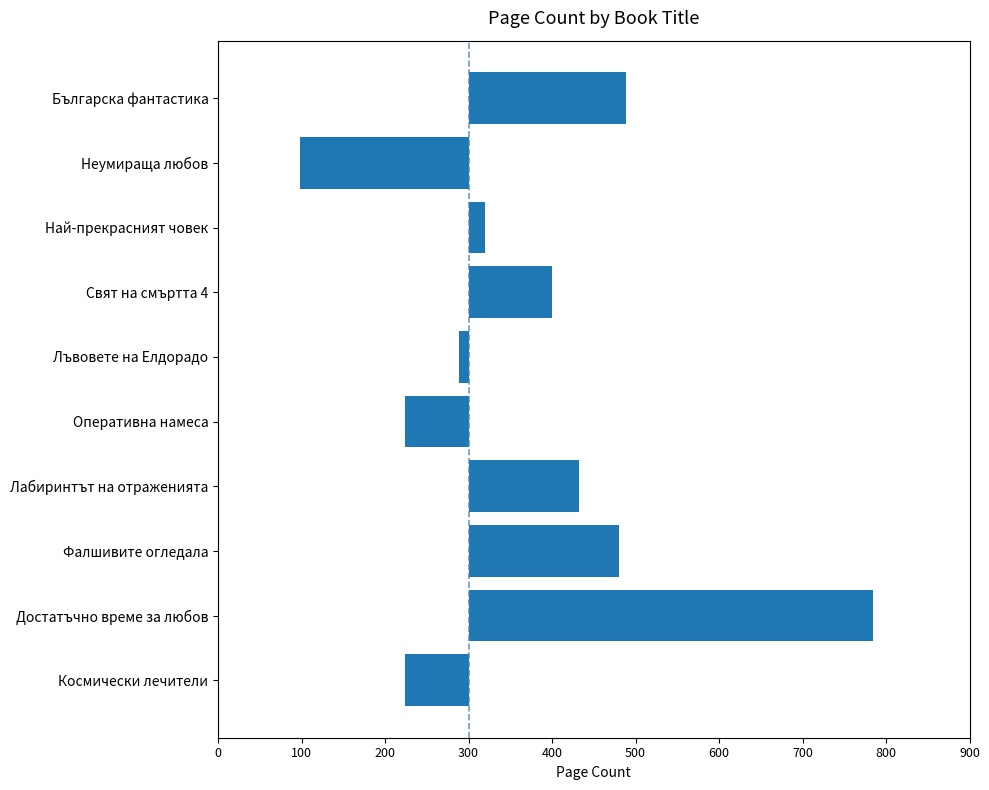

Where is the data nearest to the value 141?

Лабиринтът на отраженията